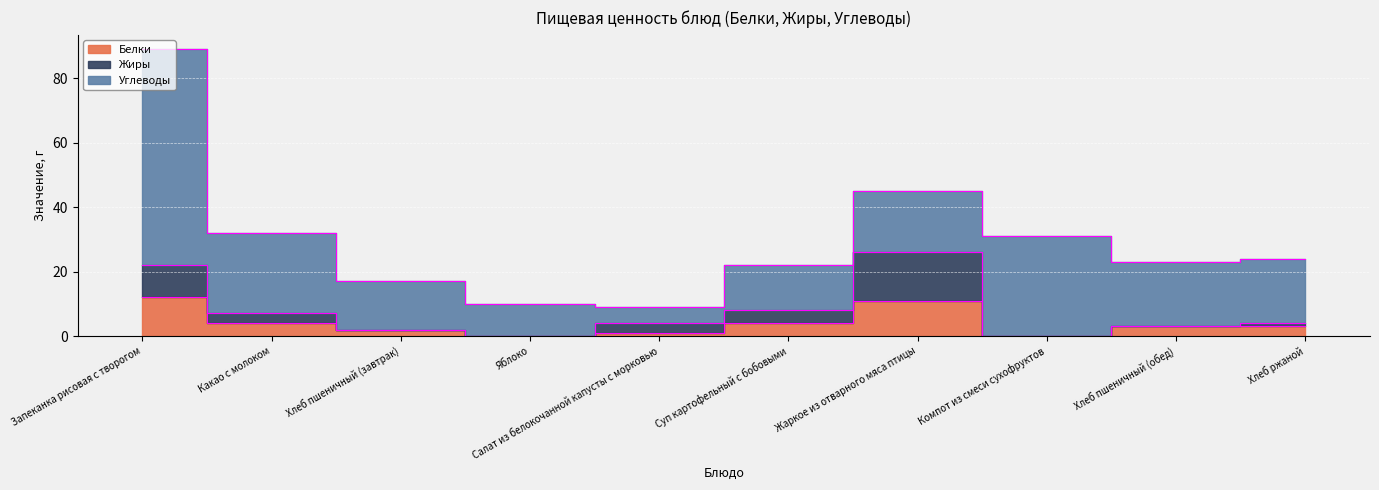

Does the chart display data point markers on the line(s)?

No